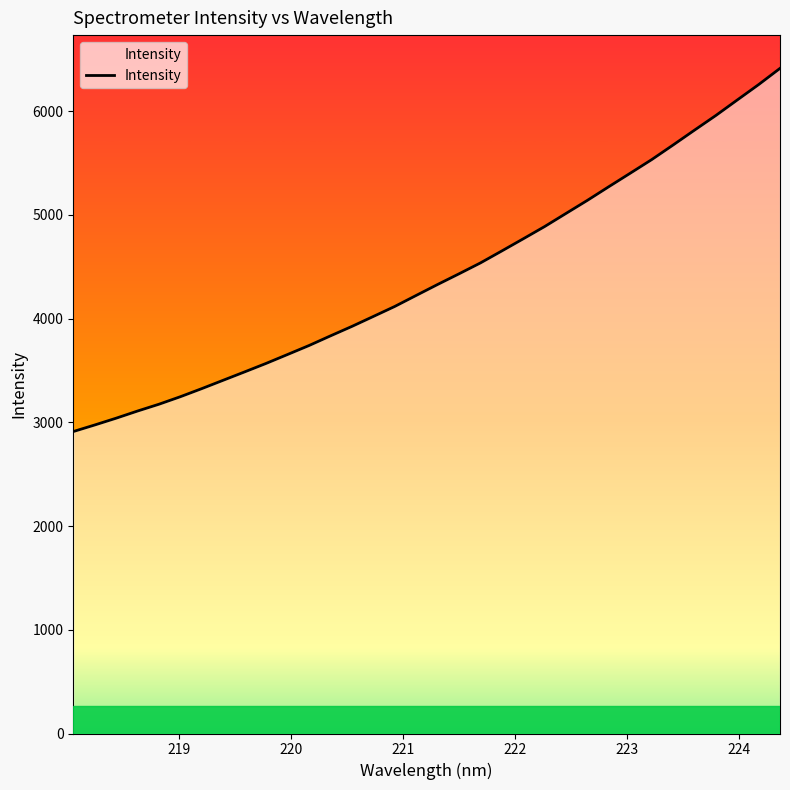

What is the difference between the maximum and minimum values?

3500.5